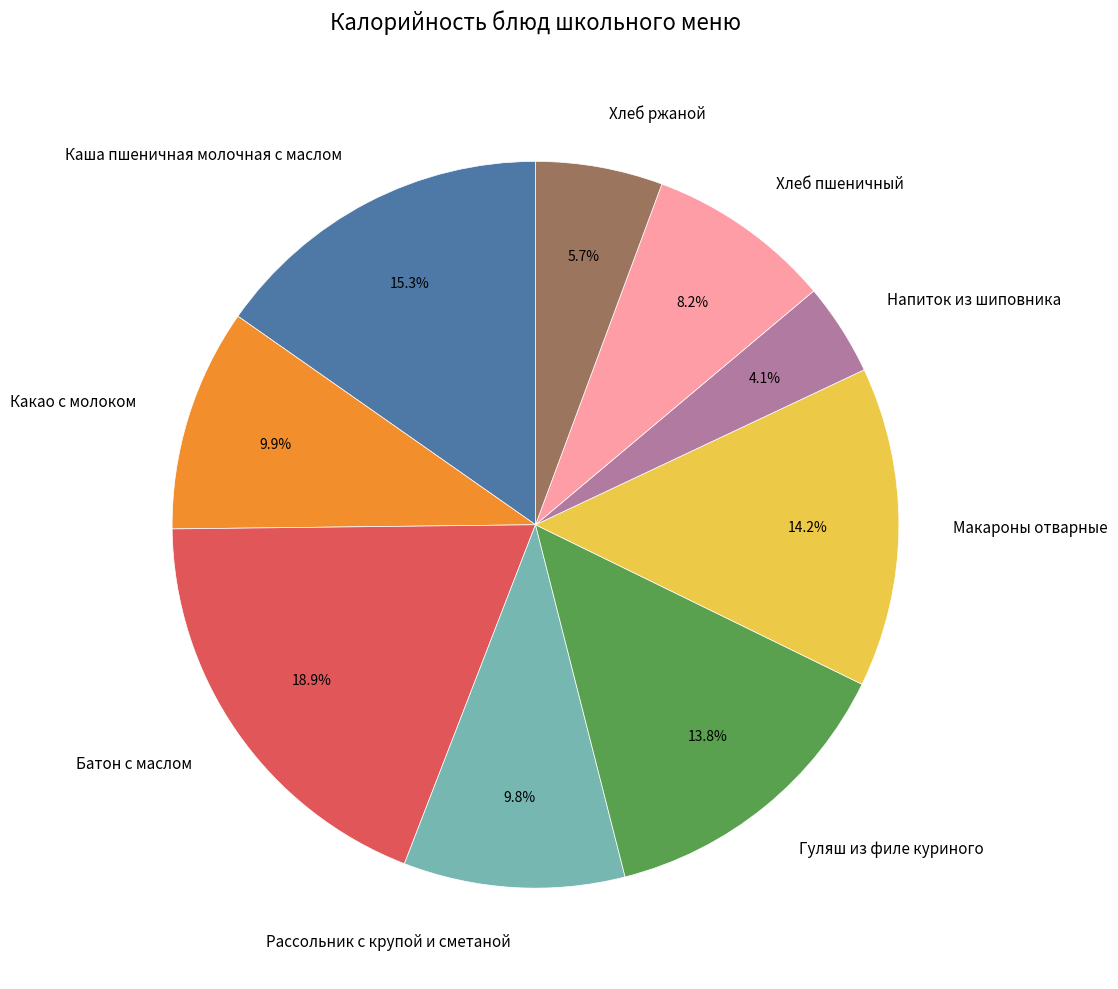

Approximately how many times larger is the value at Какао с молоком compared to Макароны отварные?

0.7